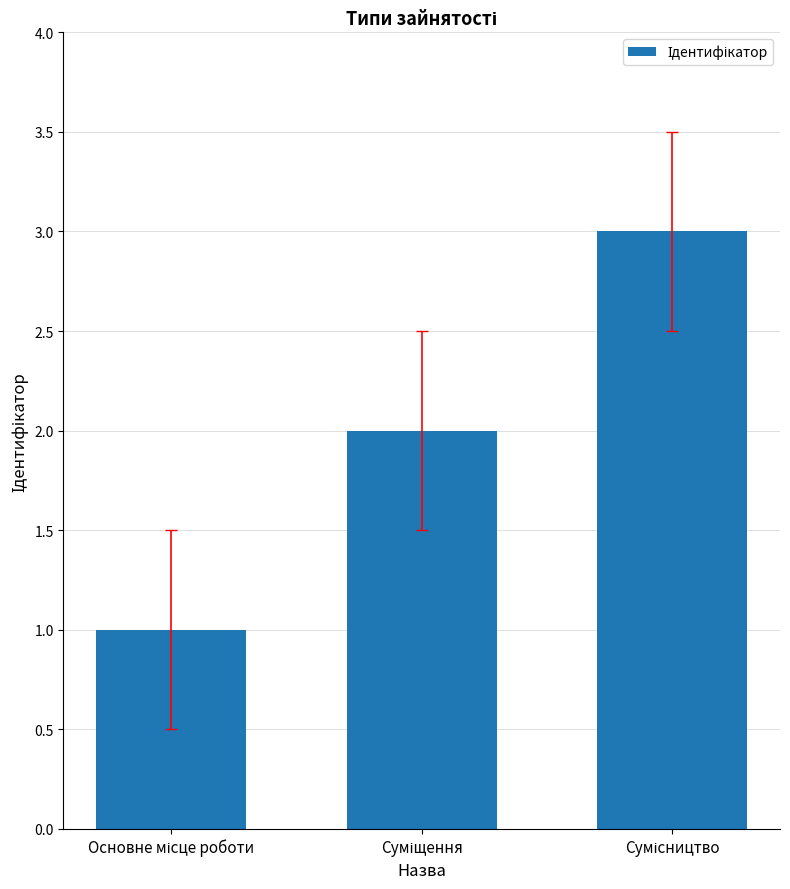

What is the maximum value shown in the chart?

3